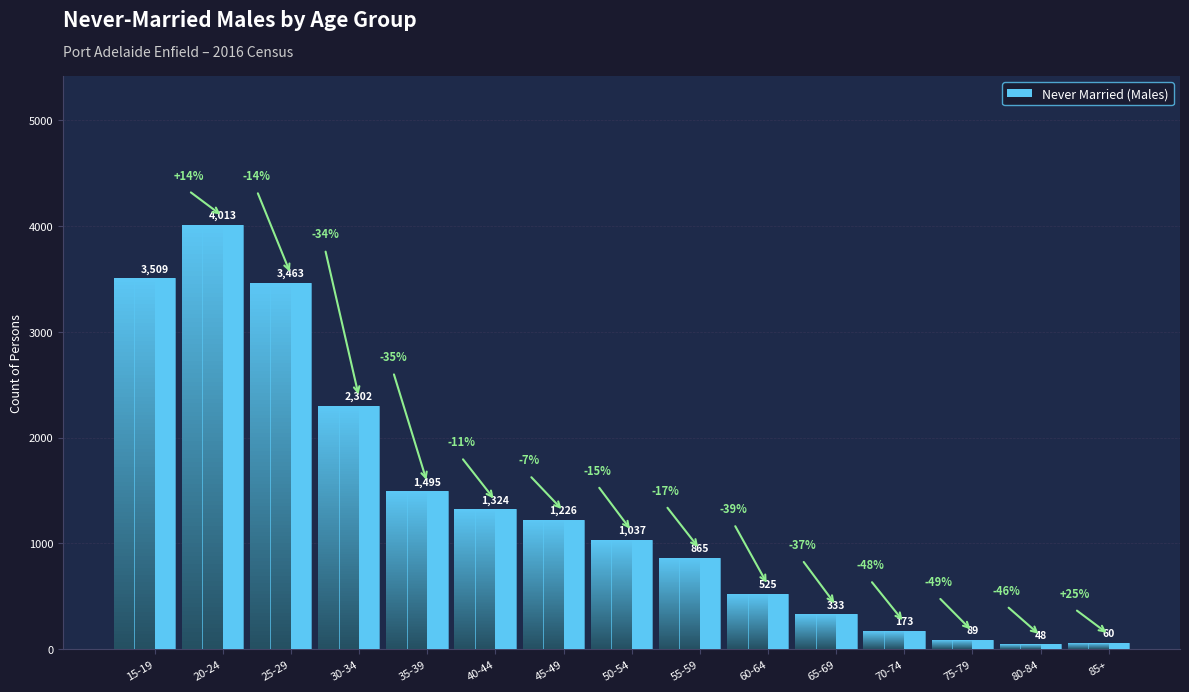

The chart shows a value of 73 at 80-84. True or false?

False